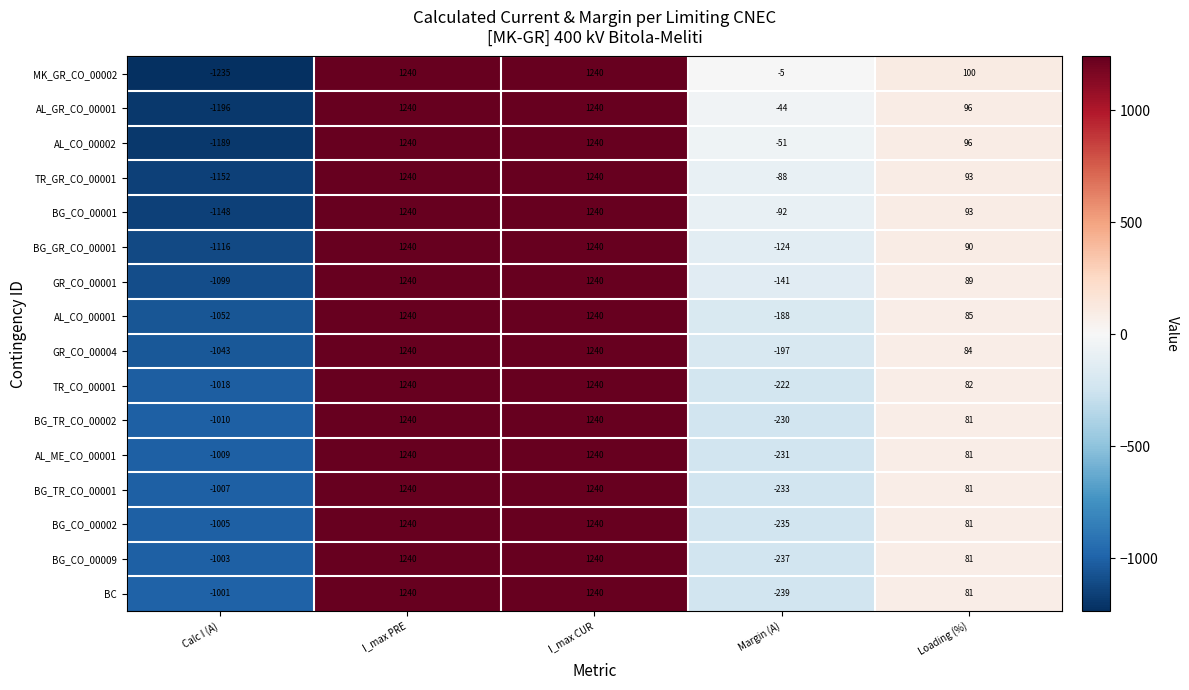

What is the minimum value for BG_TR_CO_00001?

-1007